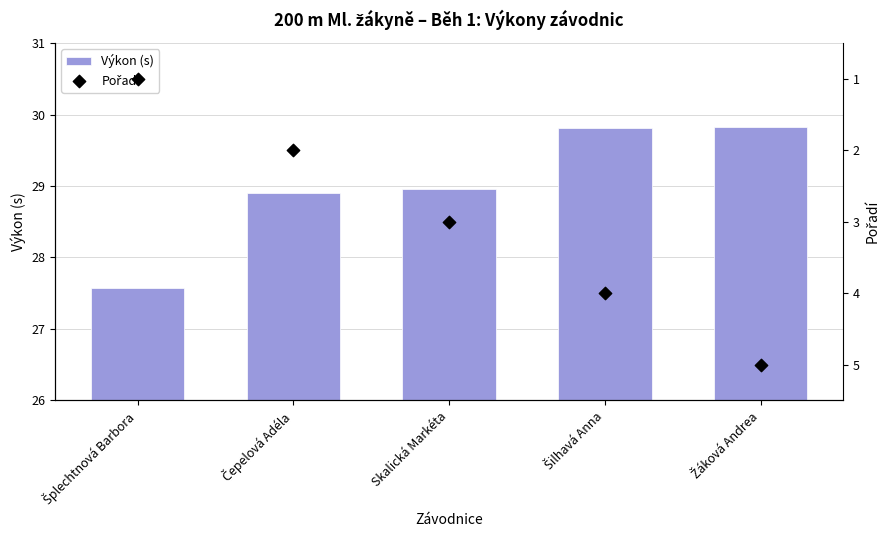

What are all the series names shown in the legend?

Výkon (s), Pořadí